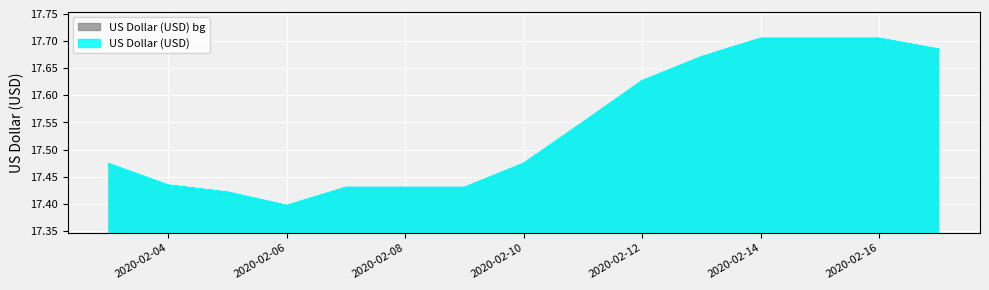

Is it true that the value at 2020-02-14 is 17.7?

True